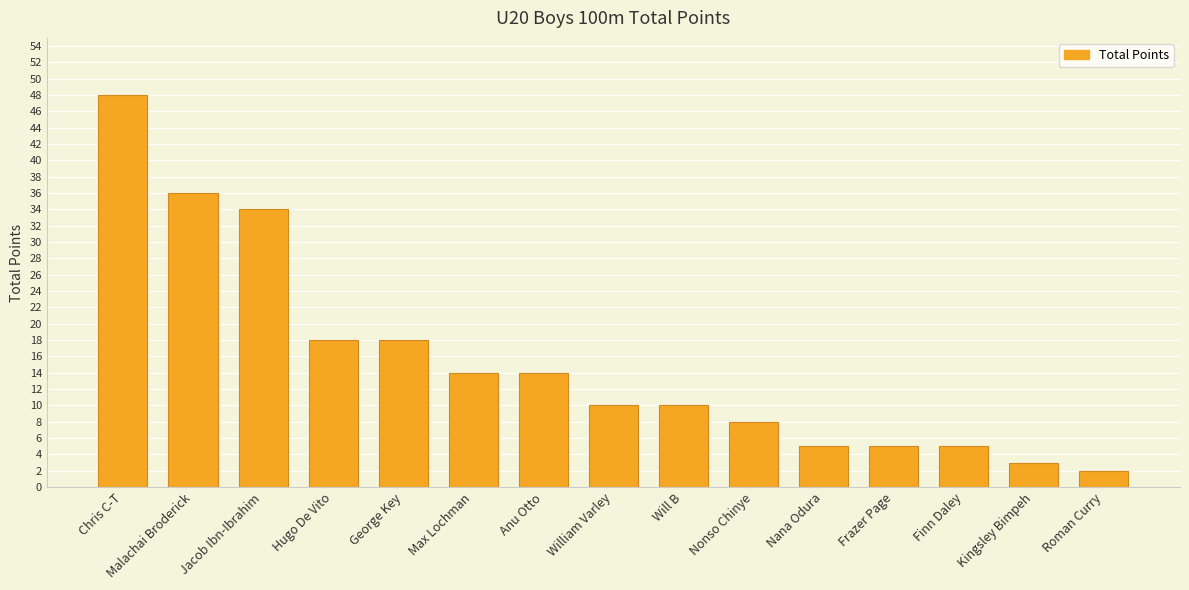

Does the chart contain any negative values?

No